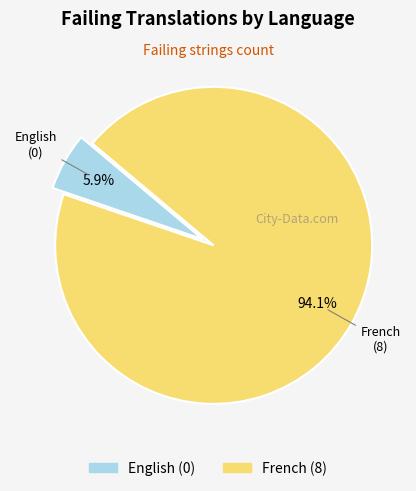

How many segments does this pie chart have?

2